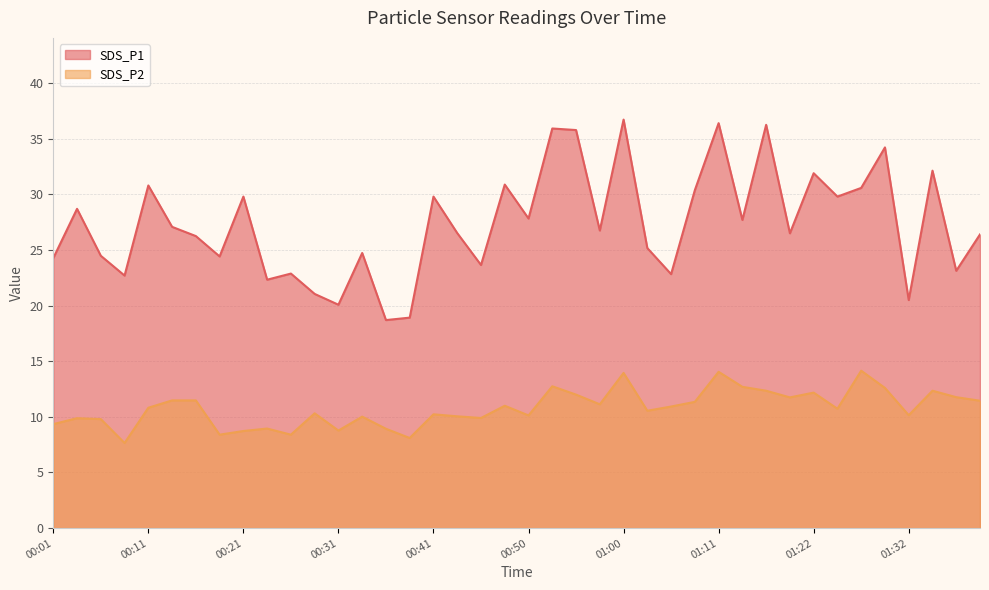

Which series has the largest range (max minus min)?

SDS_P1